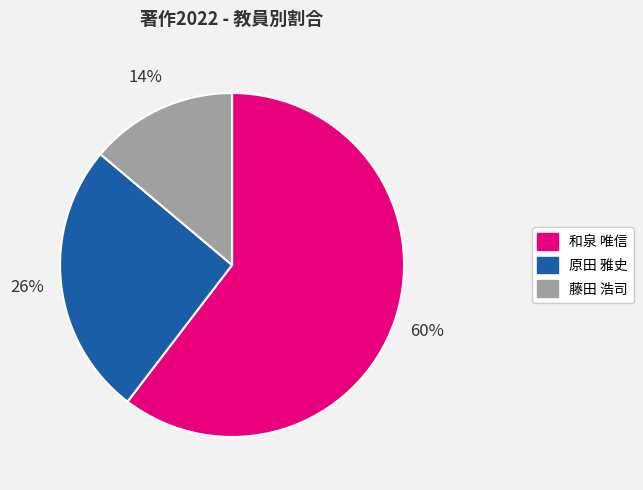

To the nearest percent, what percentage of the pie is 原田 雅史?

26%